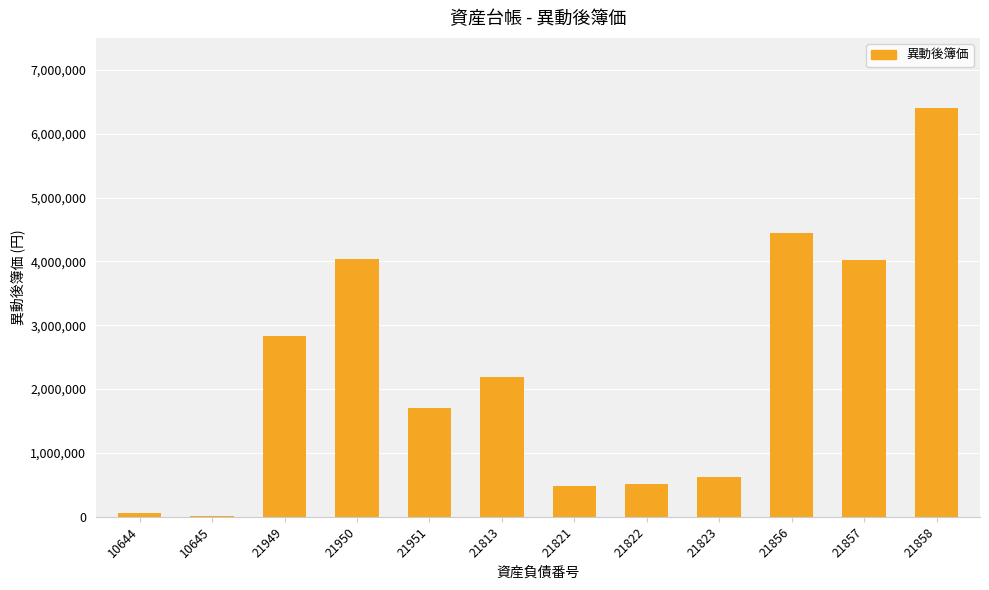

True or false: the data shows 352933 at 21951.

False